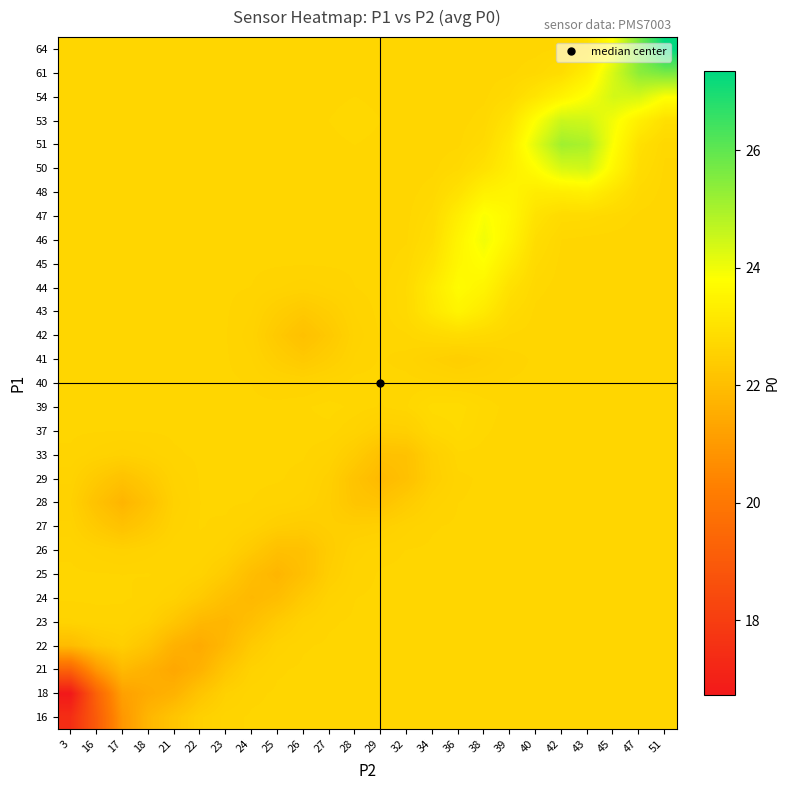

At which category is the sum across all series the highest?

51